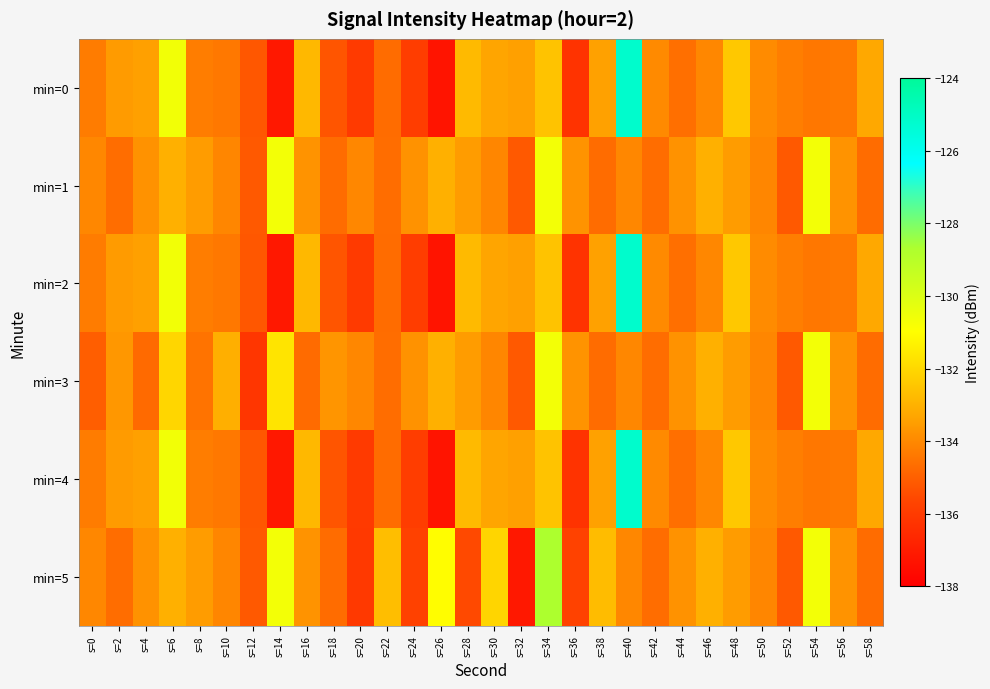

Reading left to right, transcribe all the data shown in this chart.

min=0: s=0=-134.3	s=2=-133.6	s=4=-133.4	s=6=-130.7	s=8=-134.3	s=10=-134.4	s=12=-135.2	s=14=-137.2	s=16=-132.8	s=18=-135.2	s=20=-136.0	s=22=-134.7	s=24=-135.9	s=26=-137.3	s=28=-132.8	s=30=-133.3	s=32=-133.4	s=34=-132.5	s=36=-136.3	s=38=-133.4	s=40=-125.2	s=42=-134.0	s=44=-134.6	s=46=-134.0	s=48=-132.4	s=50=-133.9	s=52=-134.3	s=54=-134.4	s=56=-134.4	s=58=-133.2
min=1: s=0=-134.0	s=2=-134.7	s=4=-133.8	s=6=-133.0	s=8=-133.5	s=10=-134.1	s=12=-135.2	s=14=-130.7	s=16=-133.7	s=18=-134.7	s=20=-134.0	s=22=-134.7	s=24=-133.8	s=26=-133.0	s=28=-133.5	s=30=-134.1	s=32=-135.2	s=34=-130.7	s=36=-133.7	s=38=-134.7	s=40=-134.0	s=42=-134.7	s=44=-133.8	s=46=-133.0	s=48=-133.5	s=50=-134.1	s=52=-135.2	s=54=-130.7	s=56=-133.7	s=58=-134.7
min=2: s=0=-134.3	s=2=-133.6	s=4=-133.4	s=6=-130.7	s=8=-134.3	s=10=-134.4	s=12=-135.2	s=14=-137.2	s=16=-132.8	s=18=-135.2	s=20=-136.0	s=22=-134.7	s=24=-135.9	s=26=-137.3	s=28=-132.8	s=30=-133.3	s=32=-133.4	s=34=-132.5	s=36=-136.3	s=38=-133.4	s=40=-125.2	s=42=-134.0	s=44=-134.6	s=46=-134.0	s=48=-132.4	s=50=-133.9	s=52=-134.3	s=54=-134.4	s=56=-134.4	s=58=-133.2
min=3: s=0=-135.0	s=2=-133.7	s=4=-134.8	s=6=-132.0	s=8=-134.5	s=10=-133.1	s=12=-136.2	s=14=-131.7	s=16=-134.7	s=18=-133.7	s=20=-134.0	s=22=-134.7	s=24=-133.8	s=26=-133.0	s=28=-133.5	s=30=-134.1	s=32=-135.2	s=34=-130.7	s=36=-133.7	s=38=-134.7	s=40=-134.0	s=42=-134.7	s=44=-133.8	s=46=-133.0	s=48=-133.5	s=50=-134.1	s=52=-135.2	s=54=-130.7	s=56=-133.7	s=58=-134.7
min=4: s=0=-134.3	s=2=-133.6	s=4=-133.4	s=6=-130.7	s=8=-134.3	s=10=-134.4	s=12=-135.2	s=14=-137.2	s=16=-132.8	s=18=-135.2	s=20=-136.0	s=22=-134.7	s=24=-135.9	s=26=-137.3	s=28=-132.8	s=30=-133.3	s=32=-133.4	s=34=-132.5	s=36=-136.3	s=38=-133.4	s=40=-125.2	s=42=-134.0	s=44=-134.6	s=46=-134.0	s=48=-132.4	s=50=-133.9	s=52=-134.3	s=54=-134.4	s=56=-134.4	s=58=-133.2
min=5: s=0=-134.0	s=2=-134.7	s=4=-133.8	s=6=-133.0	s=8=-133.5	s=10=-134.1	s=12=-135.2	s=14=-130.7	s=16=-133.7	s=18=-134.7	s=20=-136.0	s=22=-132.7	s=24=-135.8	s=26=-131.0	s=28=-135.5	s=30=-132.1	s=32=-137.2	s=34=-128.7	s=36=-135.7	s=38=-132.7	s=40=-134.0	s=42=-134.7	s=44=-133.8	s=46=-133.0	s=48=-133.5	s=50=-134.1	s=52=-135.2	s=54=-130.7	s=56=-133.7	s=58=-134.7